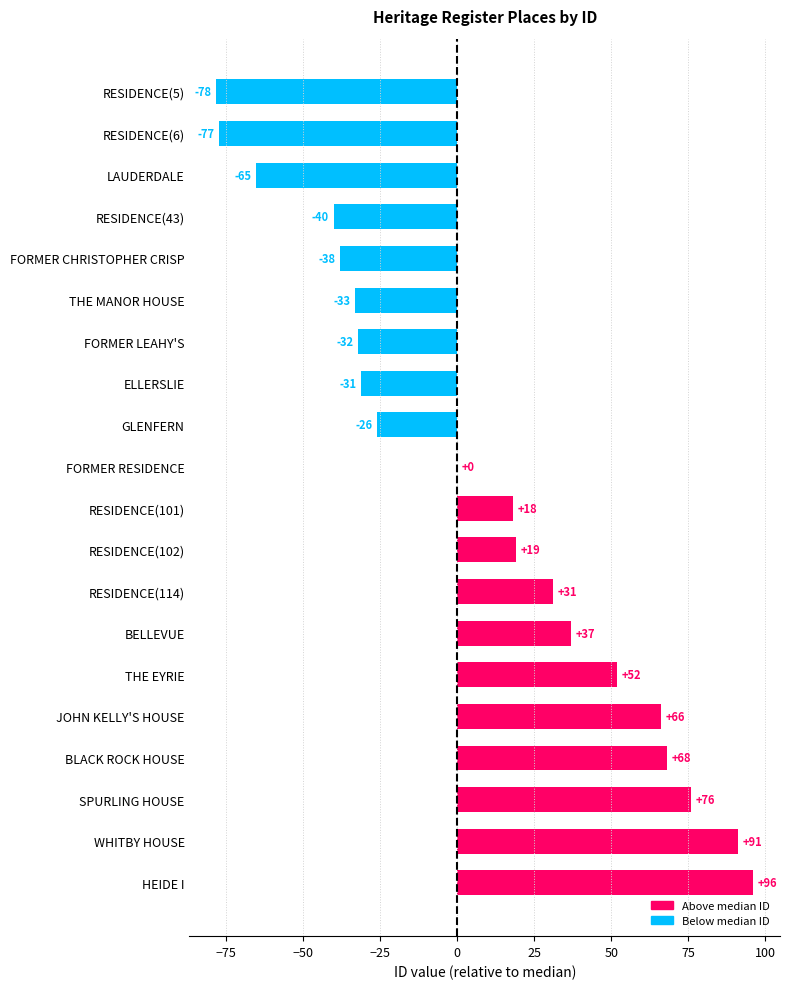

Which label corresponds to the largest value in the chart?

HEIDE I